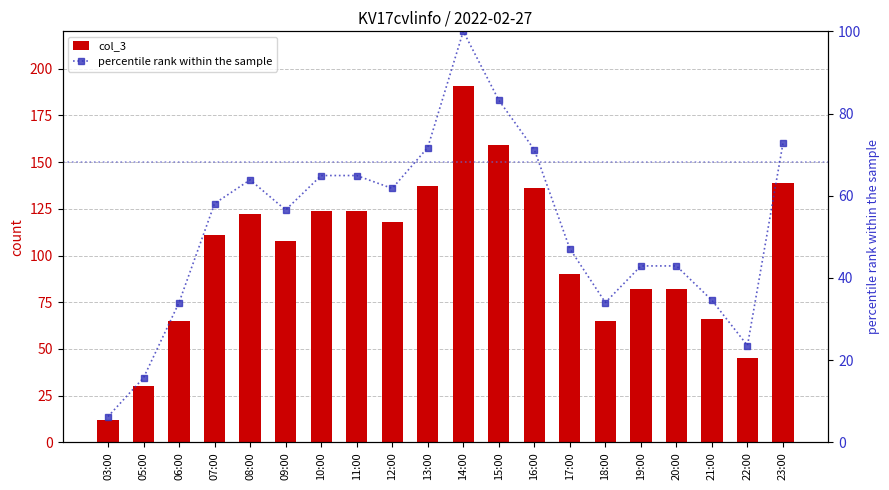

Which series has the widest spread of values?

col_3